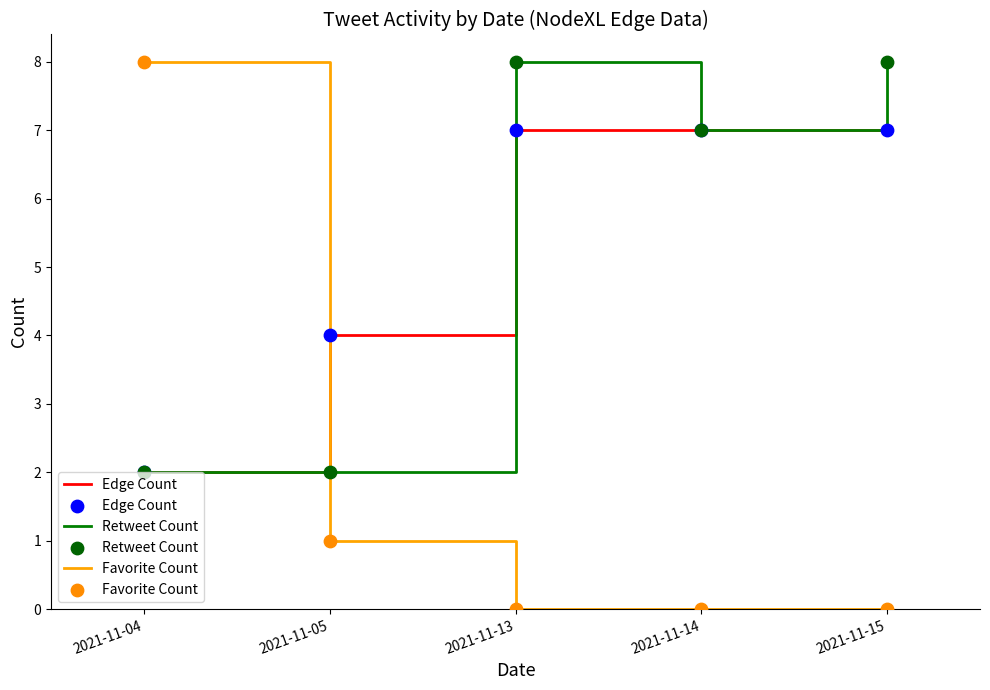

Where do Edge Count and Favorite Count first cross each other?

2021-11-04 and 2021-11-05